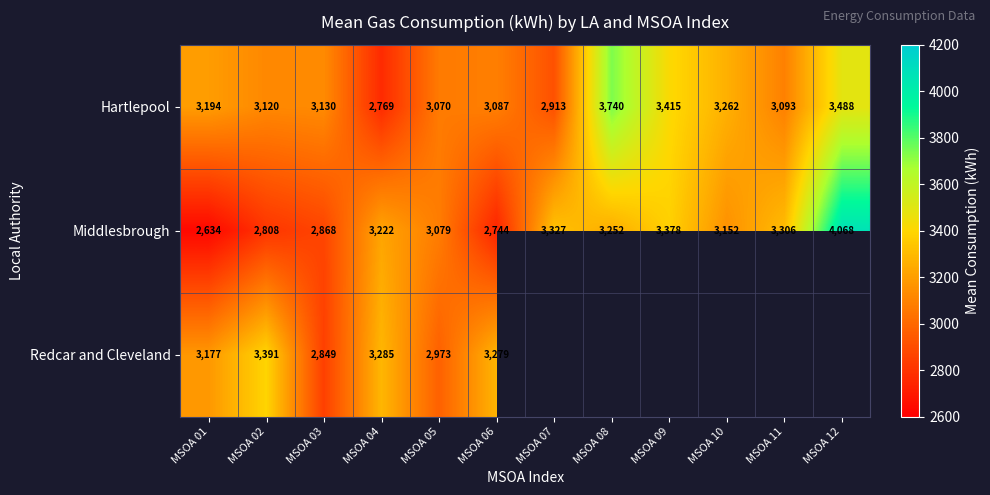

What is the difference between the highest and lowest values at MSOA 05?

106